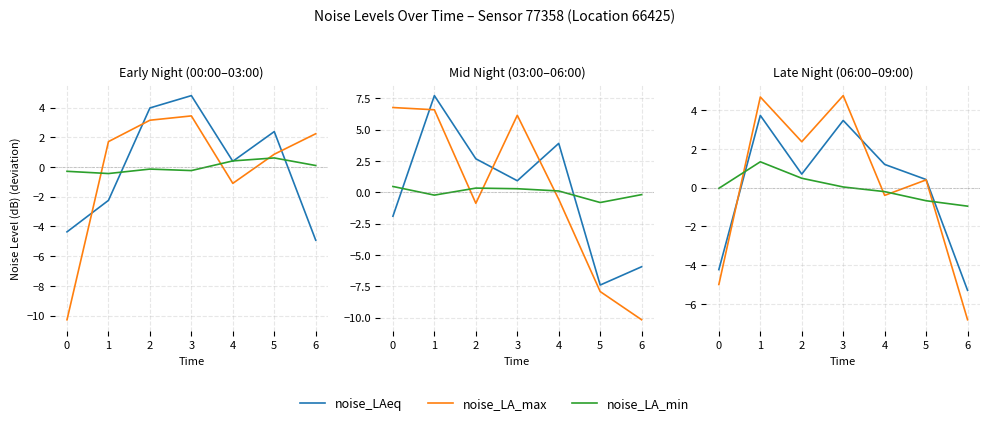

How many intersections are there between noise_LA_min and noise_LAeq?

2